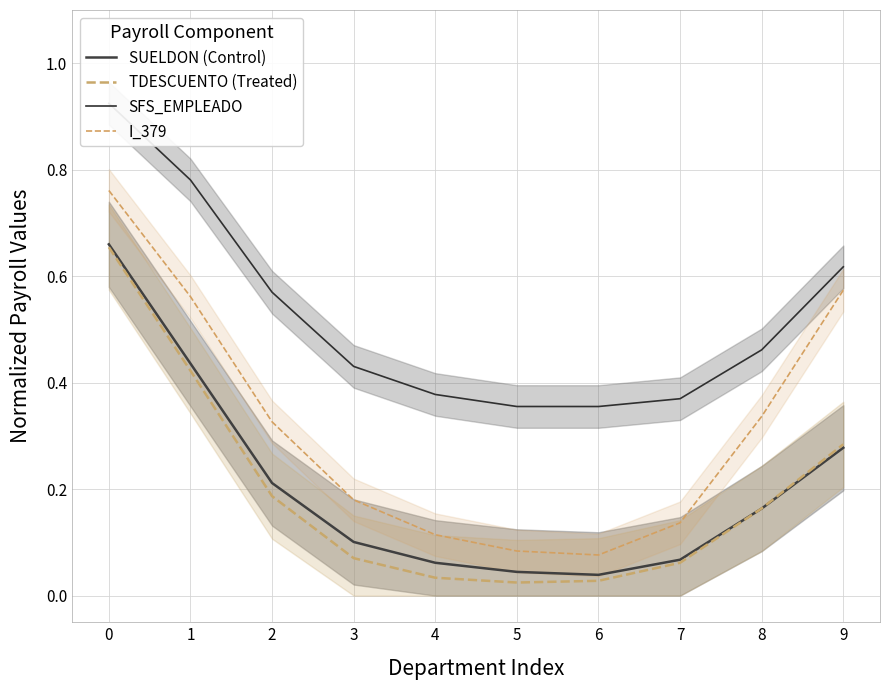

Count the I_379 values in the range 0 to 1.

10